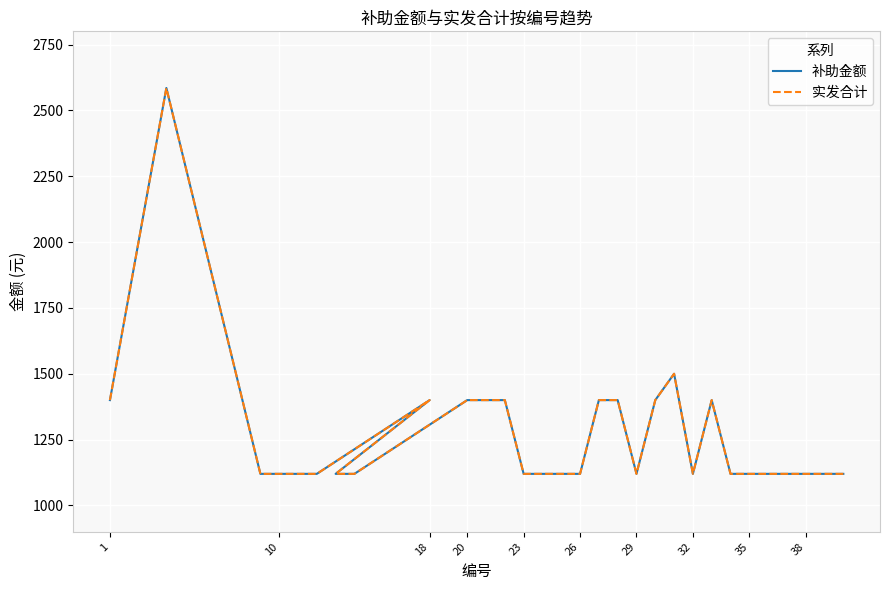

What is the highest value of the 实发合计 series?

2585